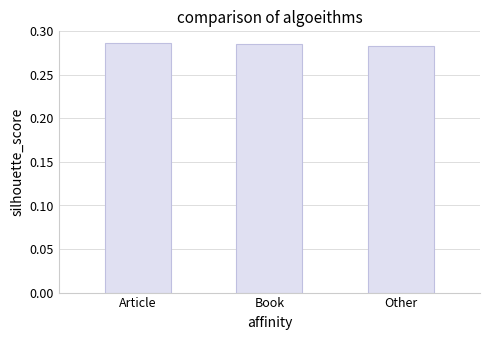

How many values are between 0 and 1?

3